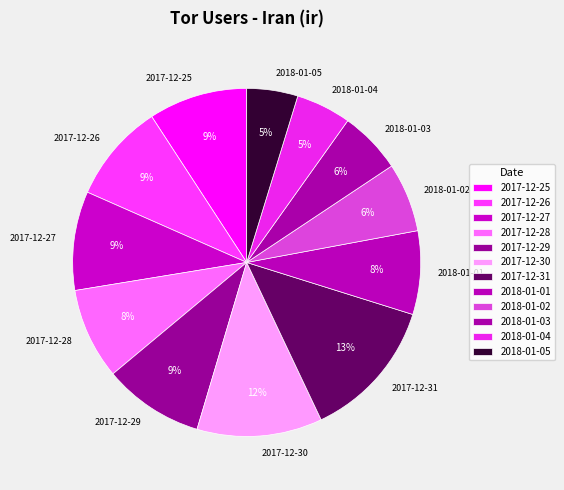

To the nearest percent, what is the combined percentage of 2018-01-03 and 2017-12-25?

15%